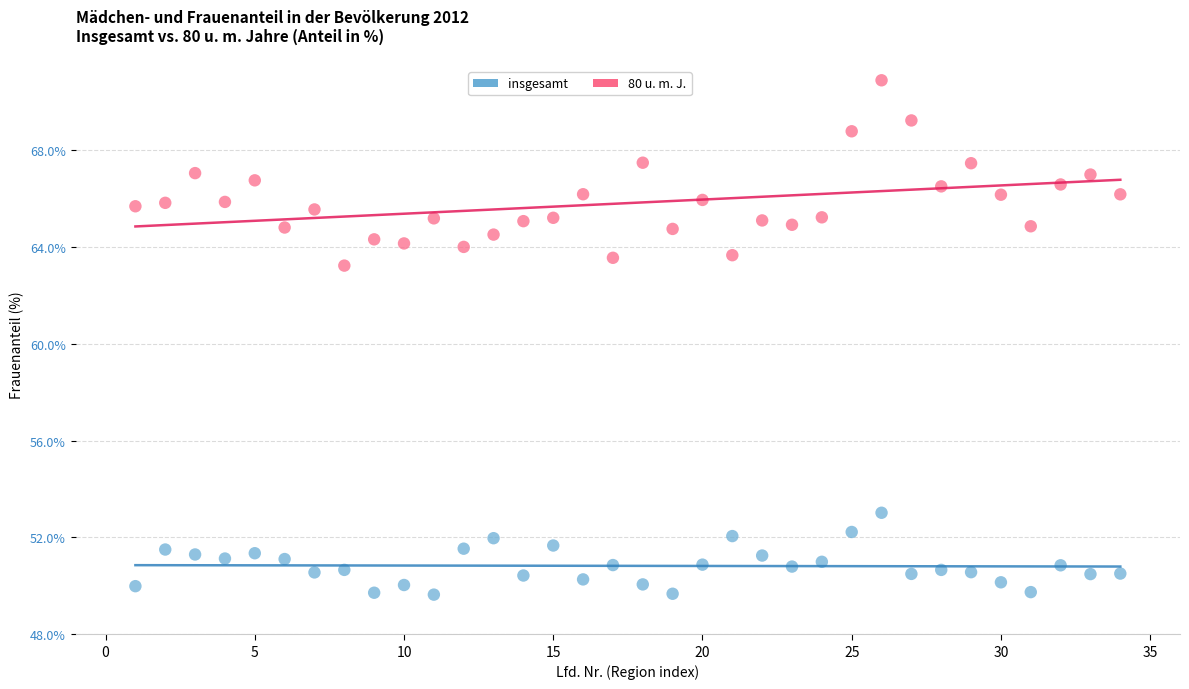

Which series reaches the minimum Y coordinate?

insgesamt